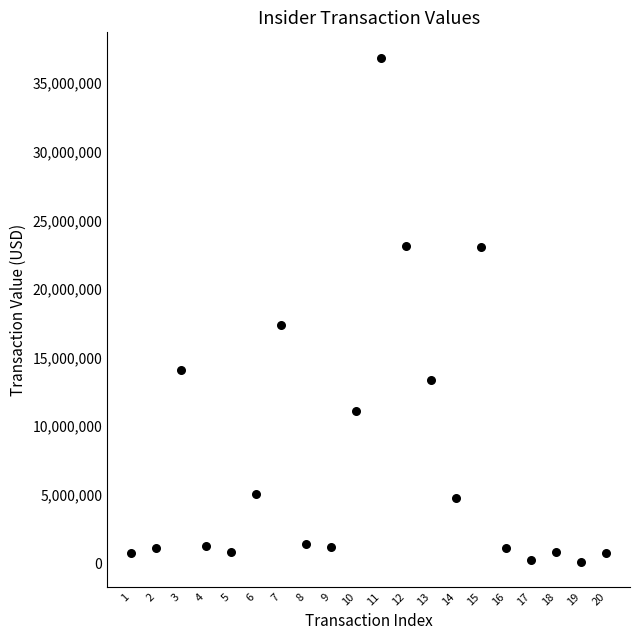

What is the range of X values (max minus min)?

19